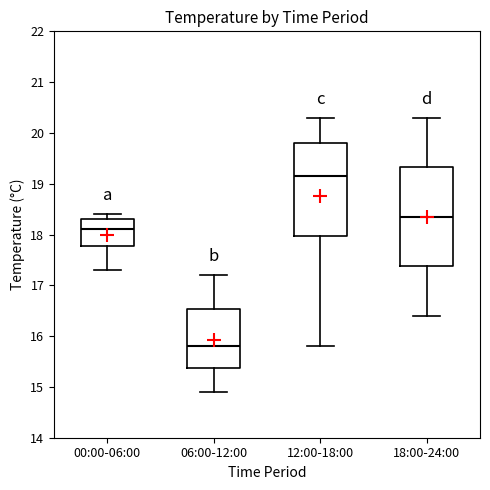

Which box has the highest median line?

12:00-18:00